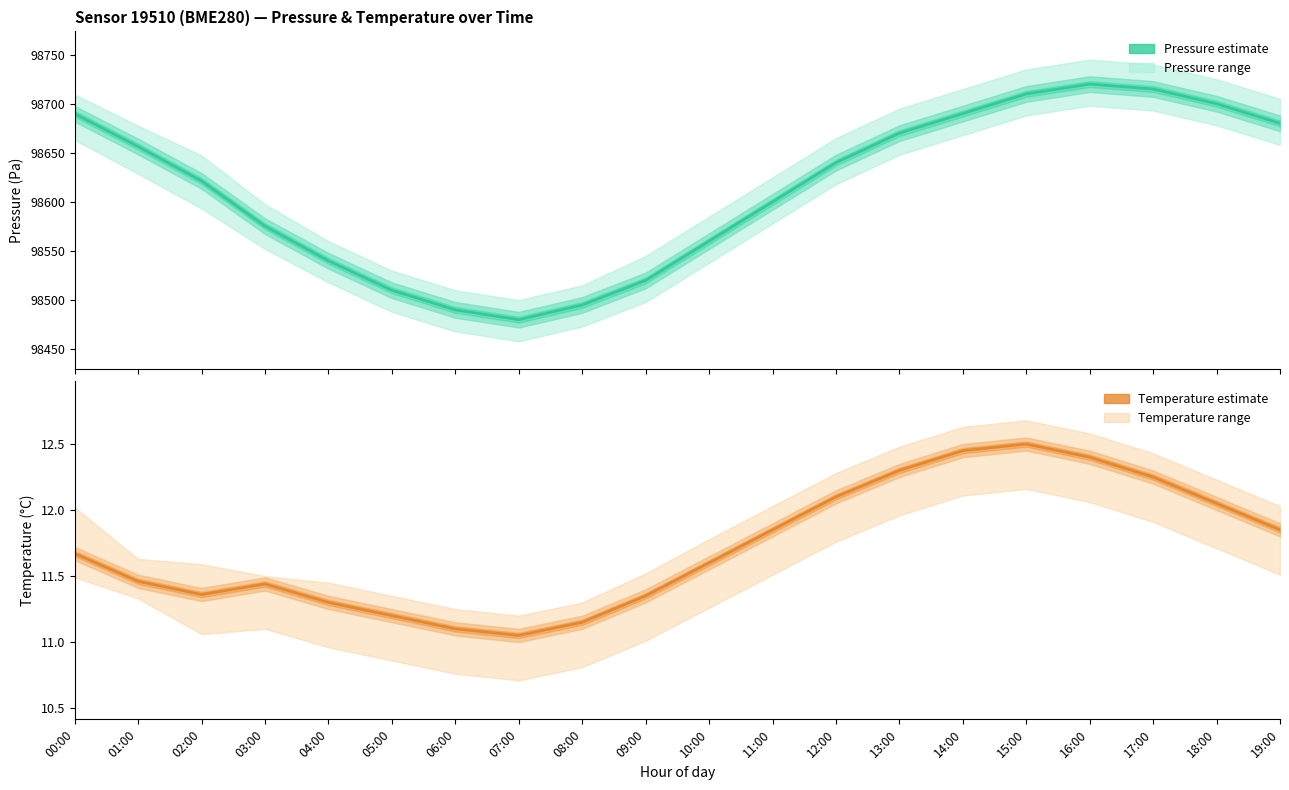

Reading left to right, extract all data points from this chart.

pressure: 00:00=98689.7	01:00=98656.3	02:00=98621.3	03:00=98575.3	04:00=98540.0	05:00=98510.0	06:00=98490.0	07:00=98480.0	08:00=98495.0	09:00=98520.0	10:00=98560.0	11:00=98600.0	12:00=98640.0	13:00=98670.0	14:00=98690.0	15:00=98710.0	16:00=98720.0	17:00=98715.0	18:00=98700.0	19:00=98680.0
temperature: 00:00=11.7	01:00=11.5	02:00=11.4	03:00=11.4	04:00=11.3	05:00=11.2	06:00=11.1	07:00=11.1	08:00=11.2	09:00=11.3	10:00=11.6	11:00=11.8	12:00=12.1	13:00=12.3	14:00=12.4	15:00=12.5	16:00=12.4	17:00=12.2	18:00=12.1	19:00=11.8